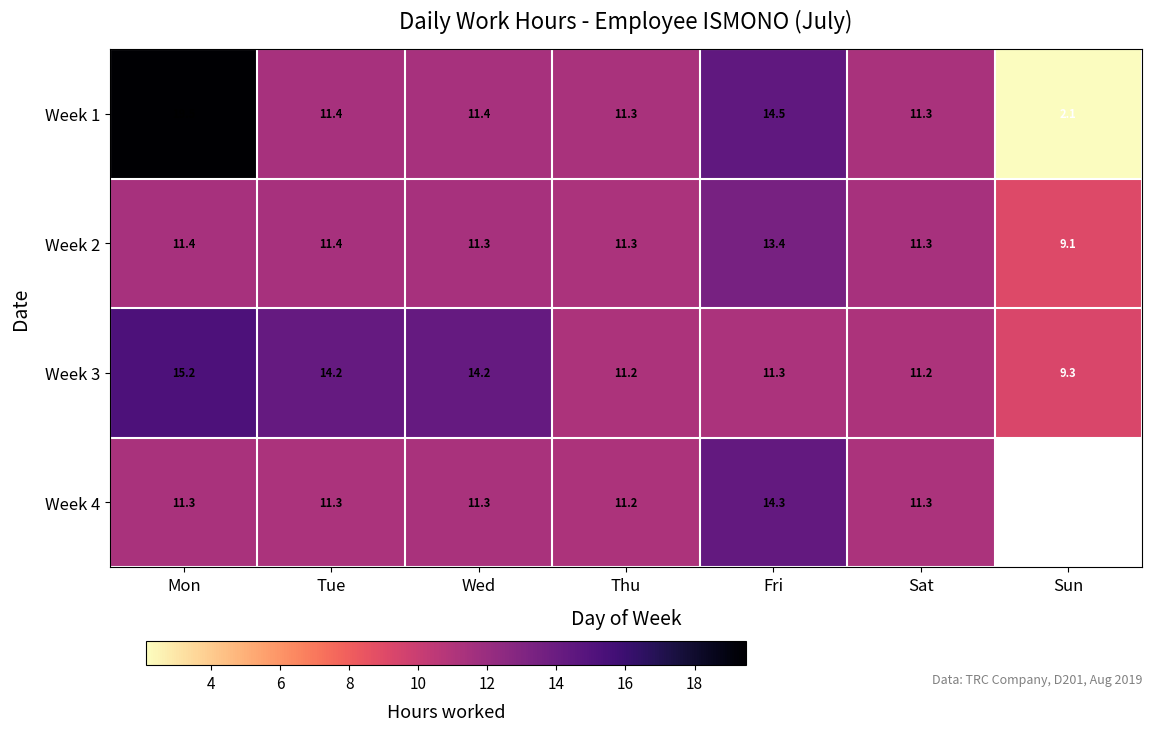

At which label does Week 3 first exceed 11?

Mon